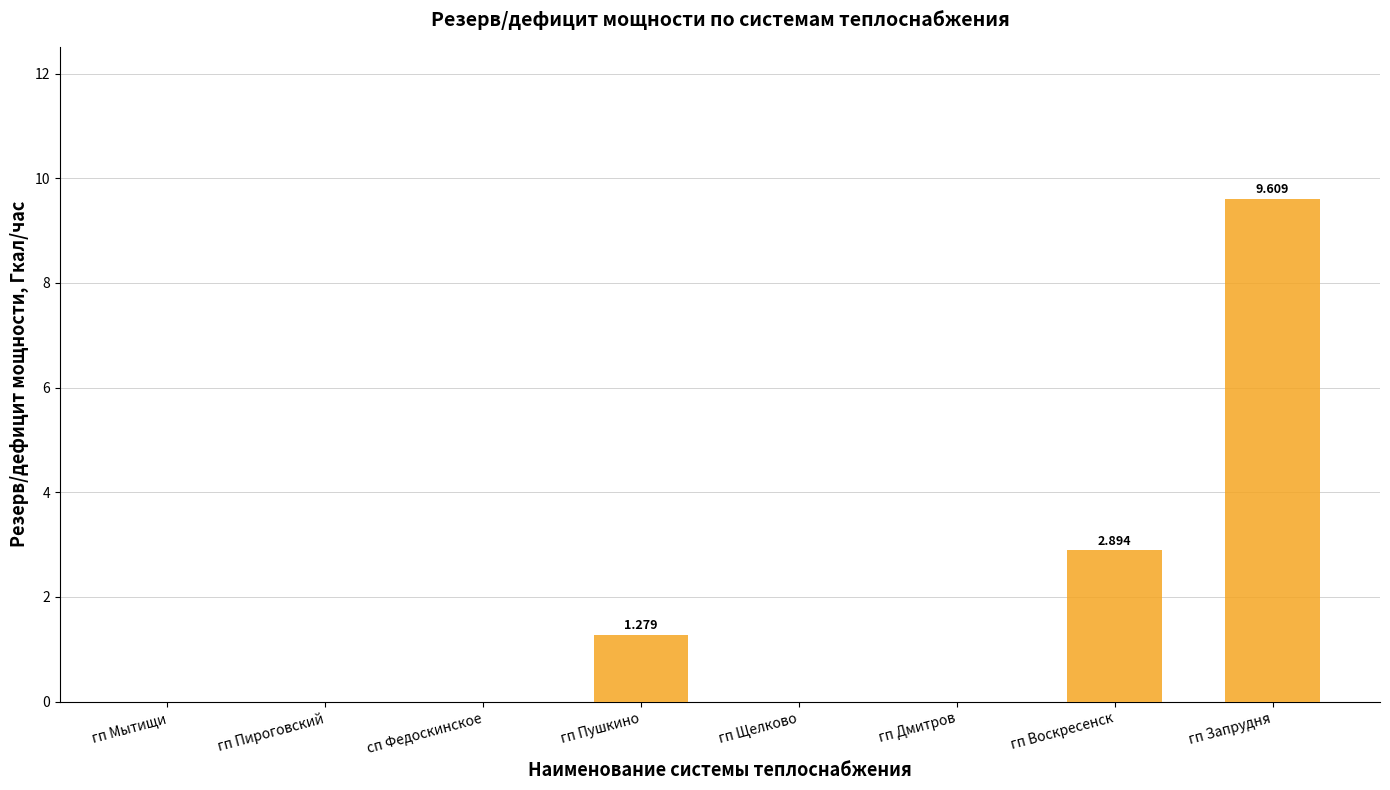

Reading left to right, what are all the values shown in this chart?

гп Мытищи=0.0	гп Пироговский=0.0	сп Федоскинское=0.0	гп Пушкино=1.3	гп Щелково=0.0	гп Дмитров=0.0	гп Воскресенск=2.9	гп Запрудня=9.6